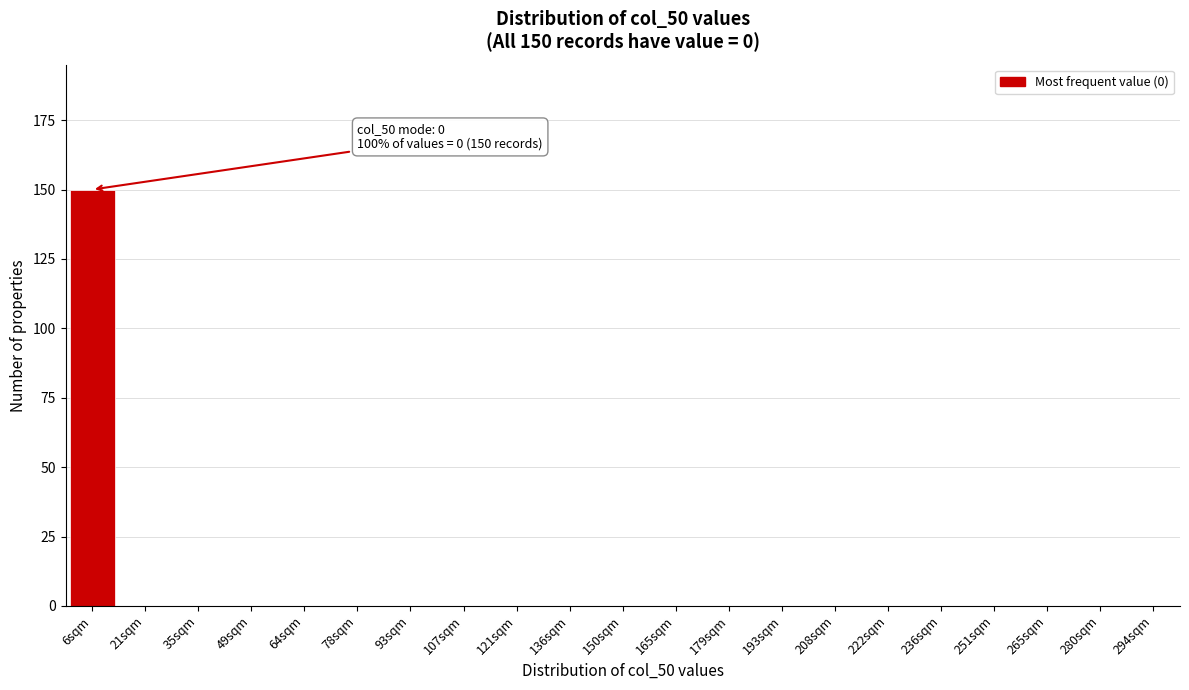

Reading left to right, what are all the values shown in this chart?

6sqm=150	21sqm=0	35sqm=0	49sqm=0	64sqm=0	78sqm=0	93sqm=0	107sqm=0	121sqm=0	136sqm=0	150sqm=0	165sqm=0	179sqm=0	193sqm=0	208sqm=0	222sqm=0	236sqm=0	251sqm=0	265sqm=0	280sqm=0	294sqm=0